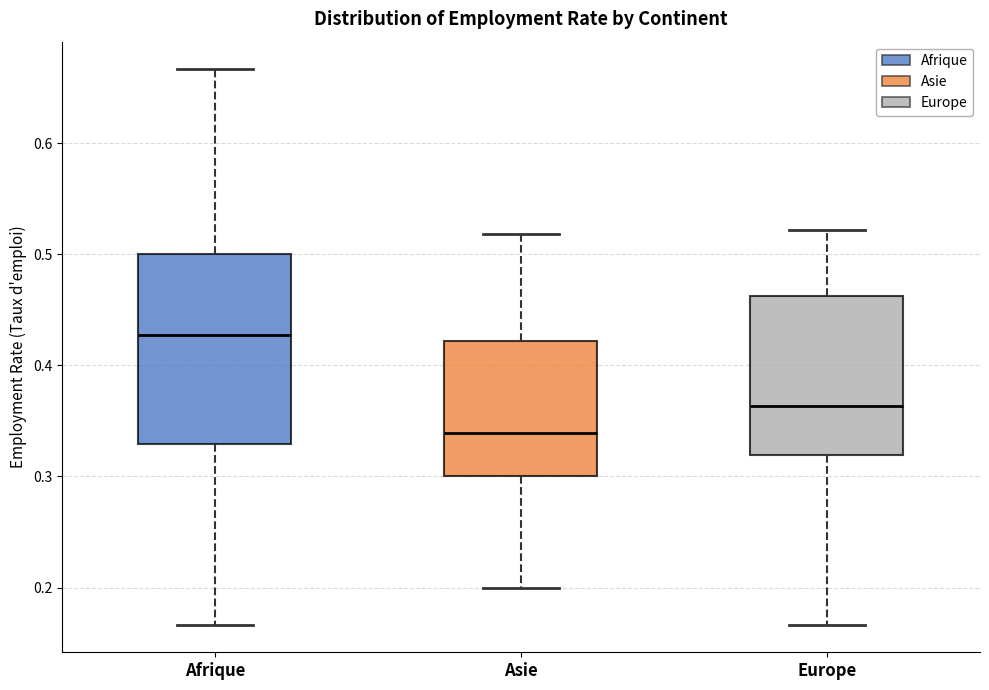

Where is the upper edge of the box for Europe on the y-axis? The values are not printed on the chart, so give them approximately, as read against the axis.

0.46